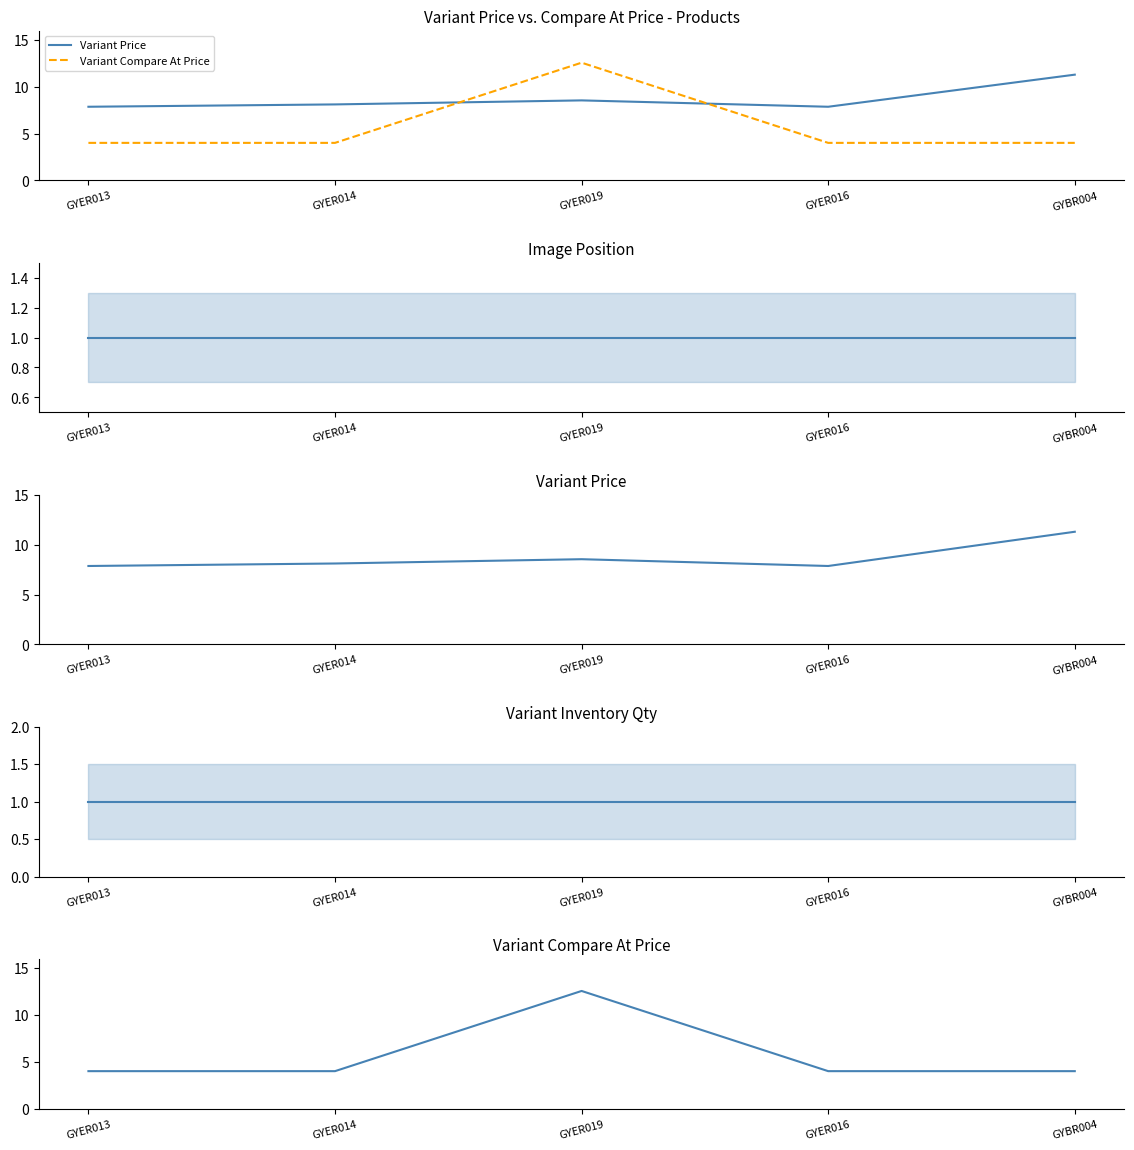

The Variant Inventory Qty series shows 1.0 at GYER014. True or false?

True